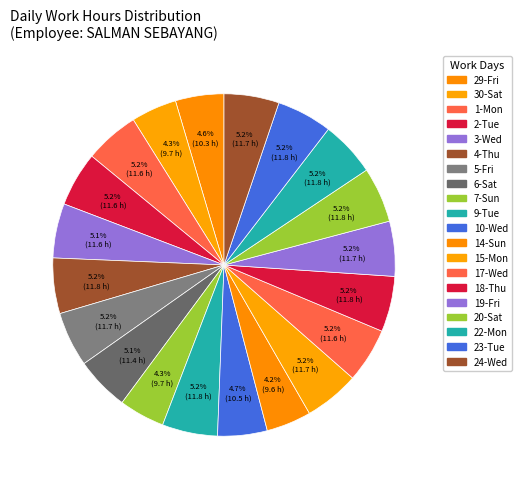

How many slices are in this pie chart?

20